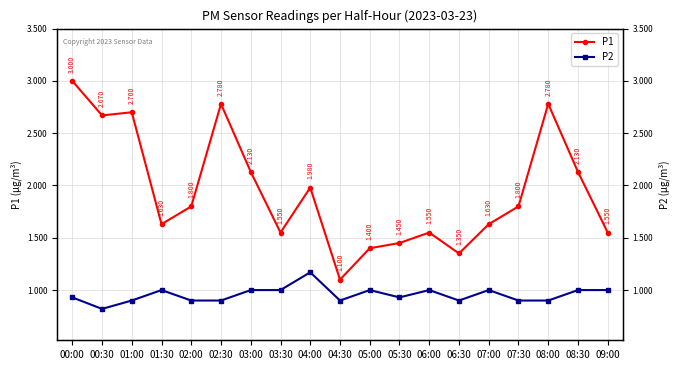

What is the difference between the maximum and minimum values in the P1 series?

1.9